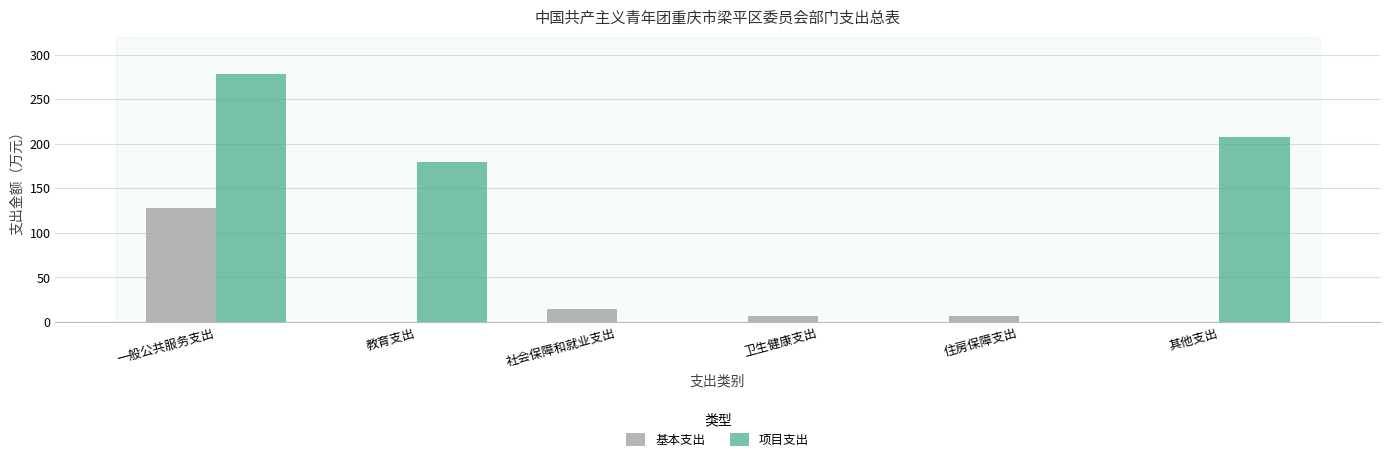

What is the sum of the 项目支出 values at 住房保障支出 and 一般公共服务支出?

278.1